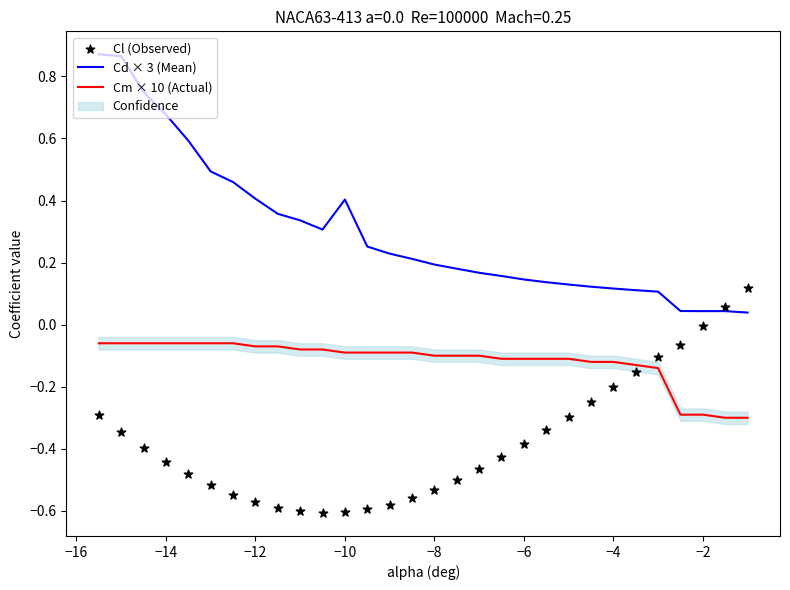

At how many categories does at least one series exceed 0?

30